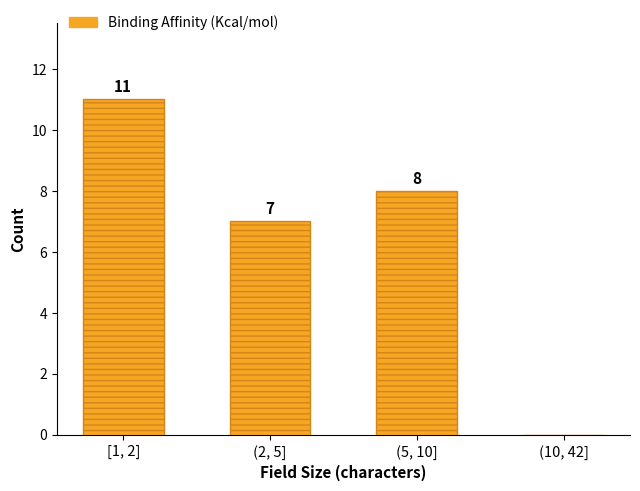

What is the sum of the values at (5, 10] and (10, 42]?

8